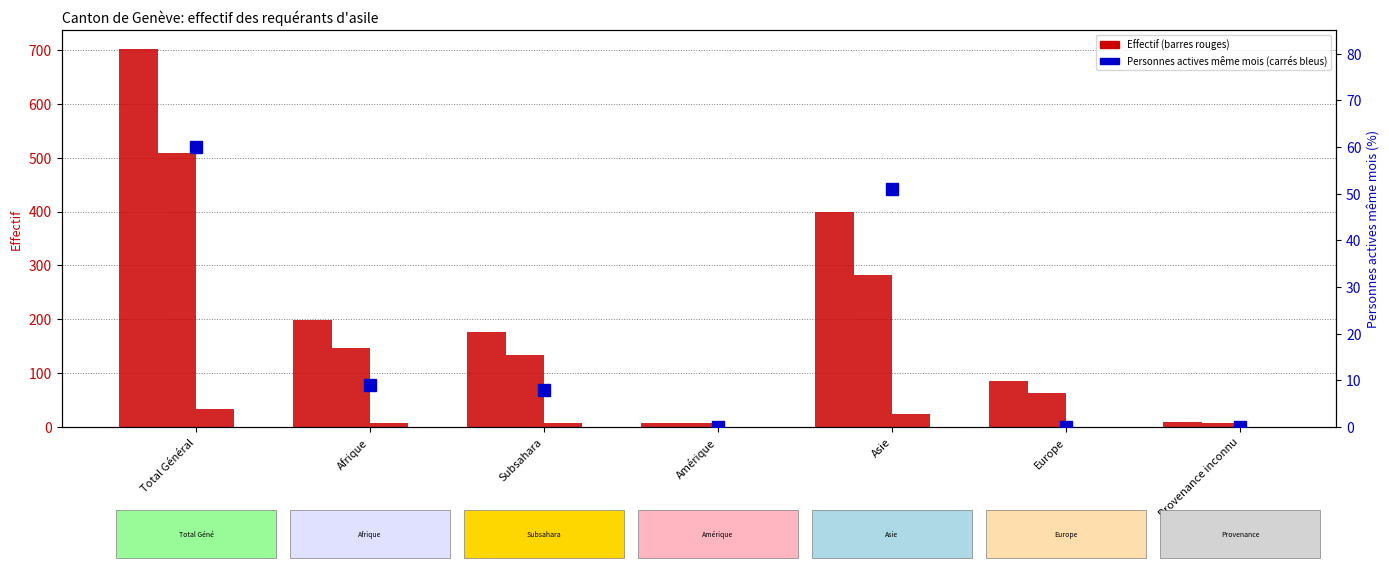

True or false: Total requérants has a value of 350 at Afrique.

False